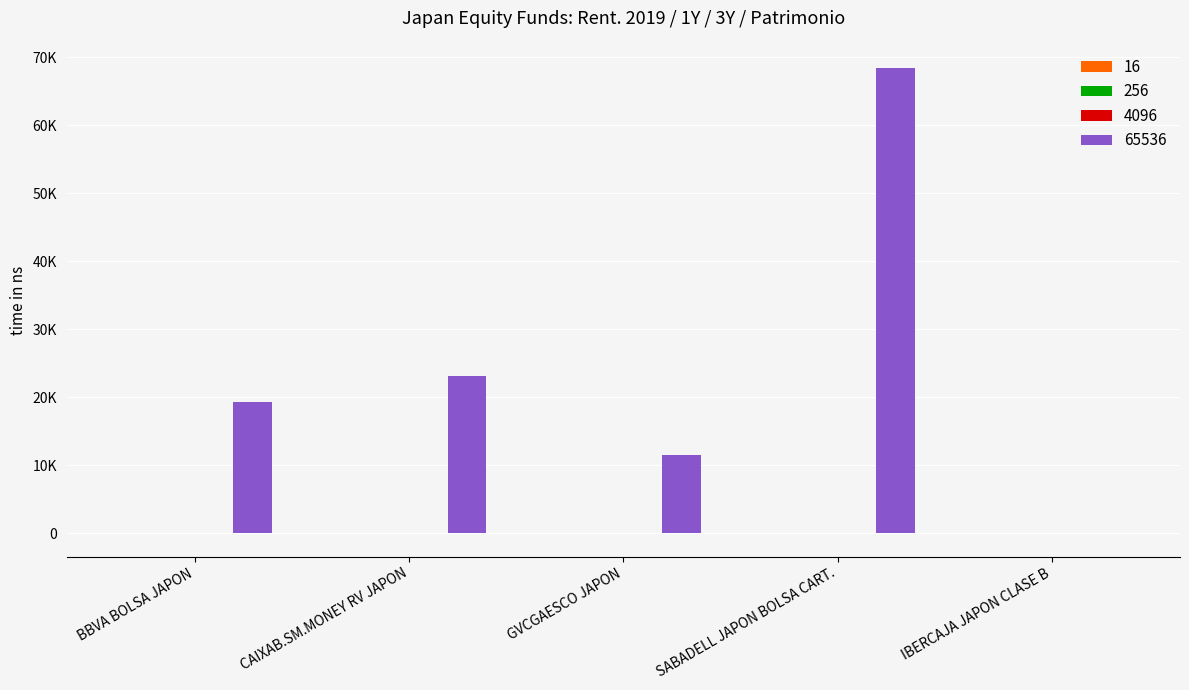

At CAIXAB.SM.MONEY RV JAPON, list the series in order from largest to smallest.

65536, 16, 256, 4096